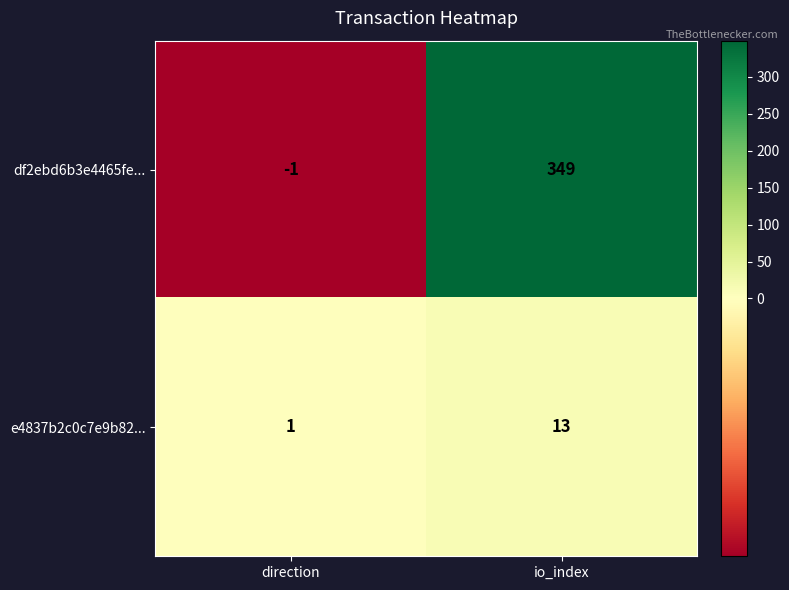

At which label is e4837b2c0c7e9b82... closest to 7?

direction